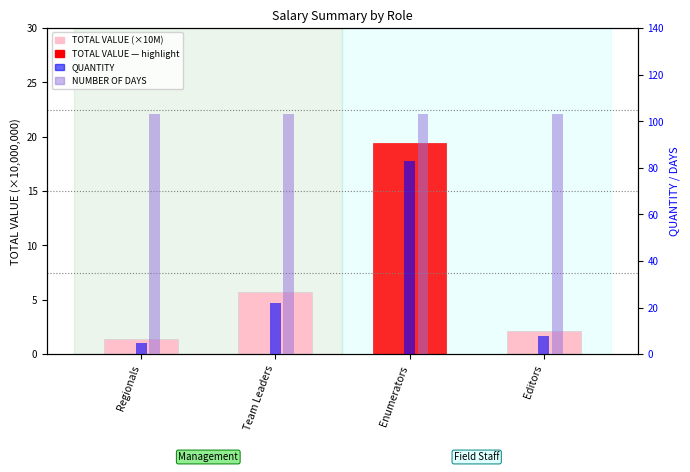

How many data points in QUANTITY are above 22?

1